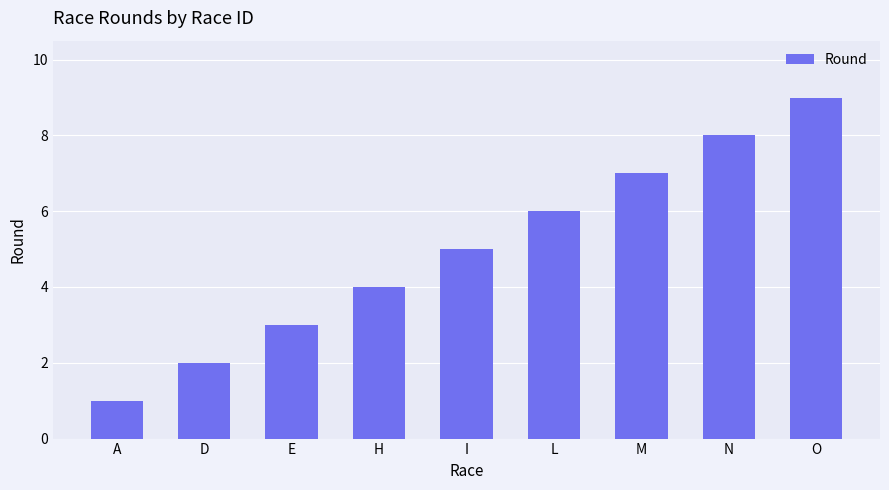

Are the bars horizontal?

No